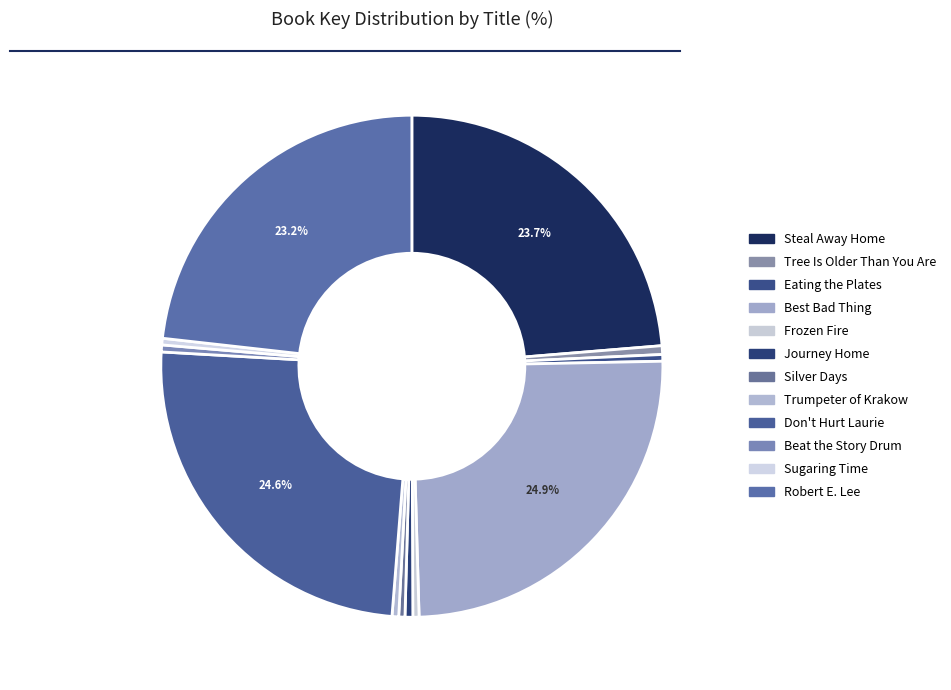

Rank the categories by value from lowest to highest.

Silver Days, Frozen Fire, Sugaring Time, Trumpeter of Krakow, Eating the Plates, Beat the Story Drum, Journey Home, Tree Is Older Than You Are, Robert E. Lee, Steal Away Home, Don't Hurt Laurie, Best Bad Thing